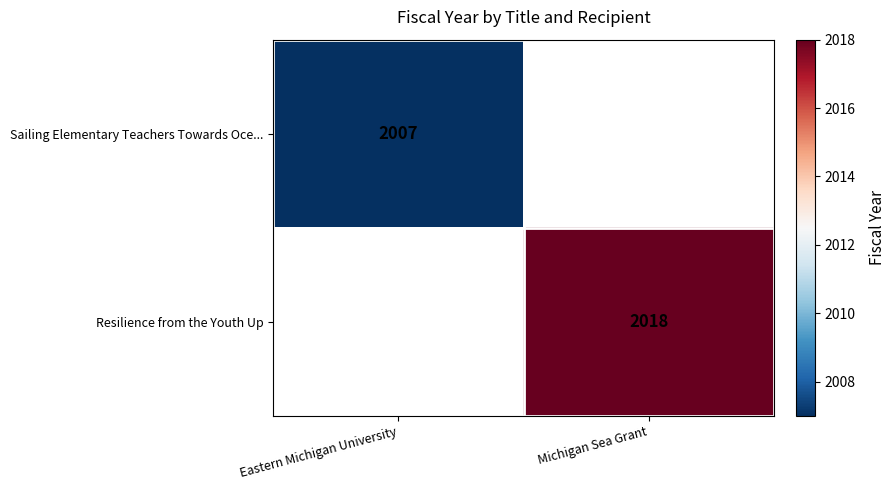

The value of Resilience from the Youth Up at Michigan Sea Grant is 3481. True or false?

False